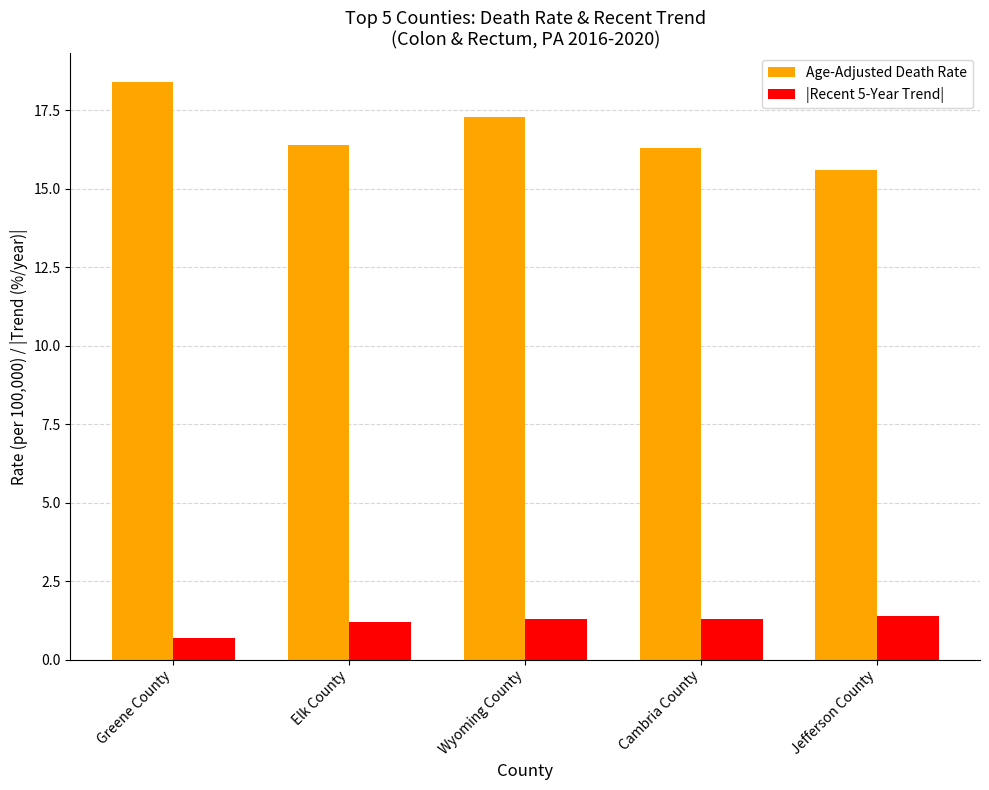

Count the |Recent 5-Year Trend| values in the range 1 to 2.

4